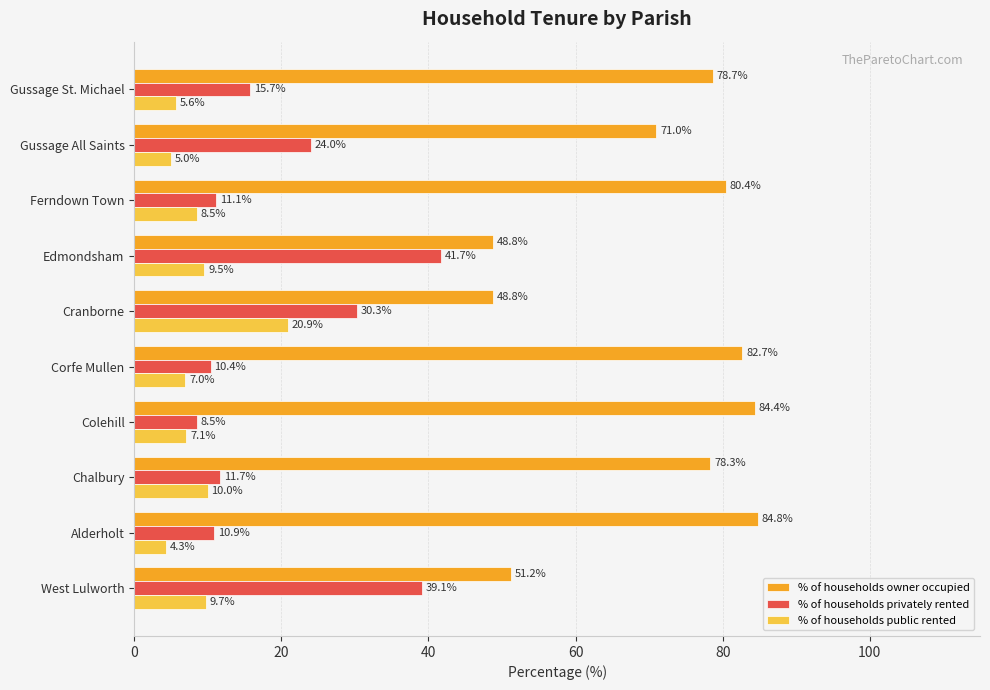

Where is % of households public rented nearest to the value 12?

Chalbury